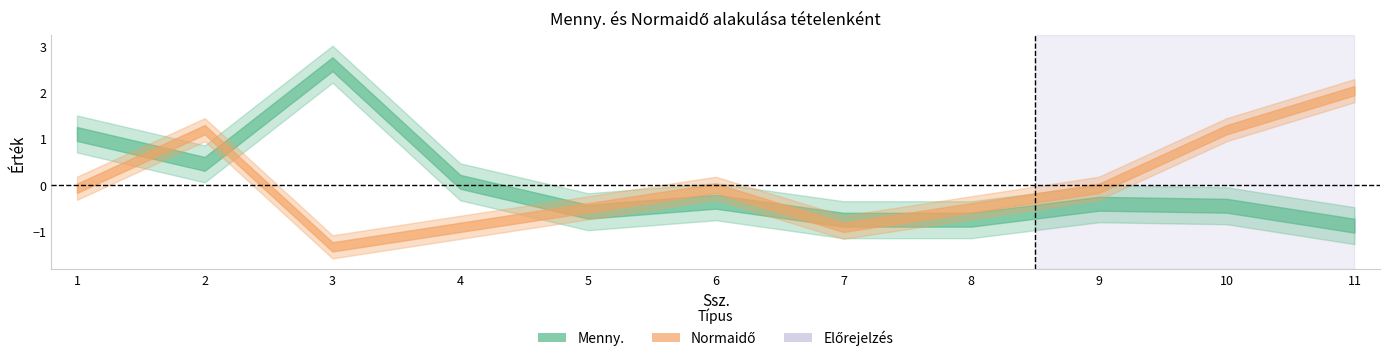

Between 8 and 4, which is larger?

4